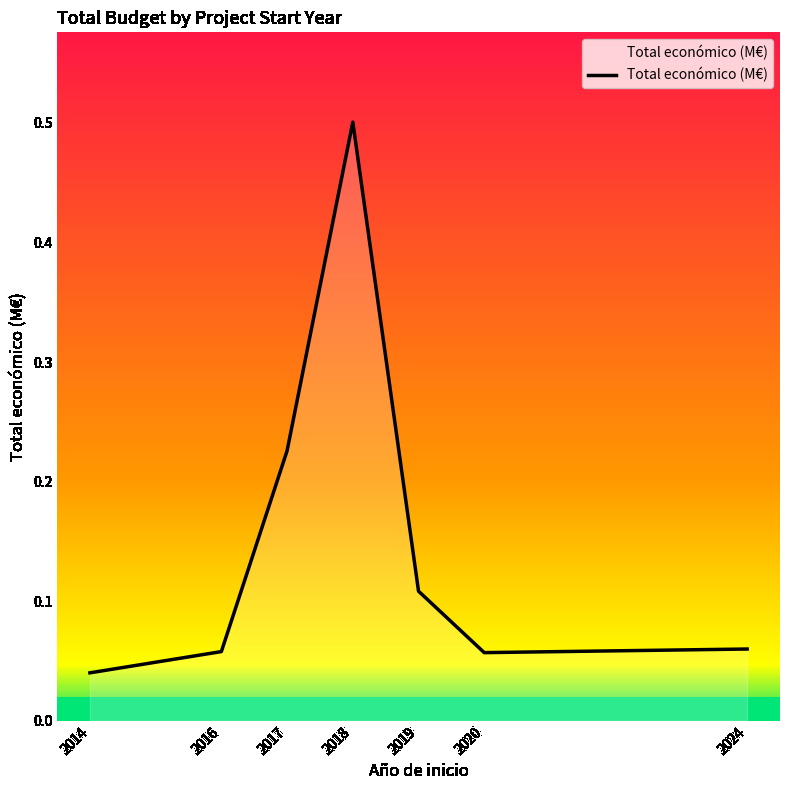

At which label is the value closest to 0?

2014